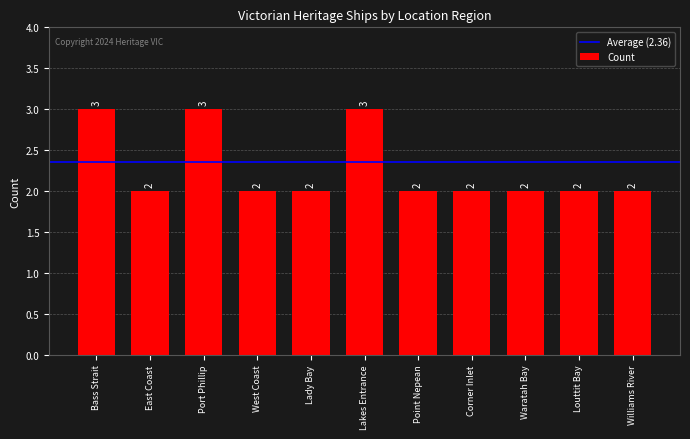

Reading right to left, what are all the values shown in this chart?

Williams River=2	Louttit Bay=2	Waratah Bay=2	Corner Inlet=2	Point Nepean=2	Lakes Entrance=3	Lady Bay=2	West Coast=2	Port Phillip=3	East Coast=2	Bass Strait=3